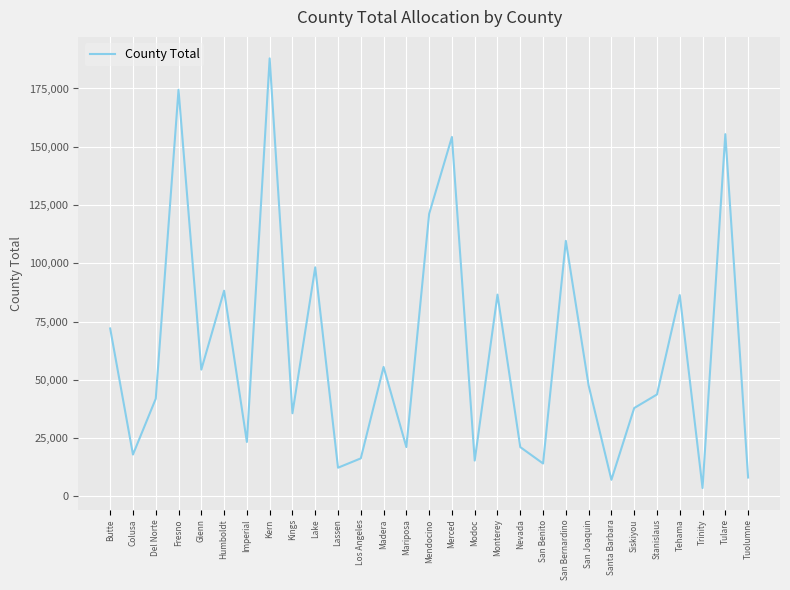

At which category does the chart reach its peak across all series?

Kern